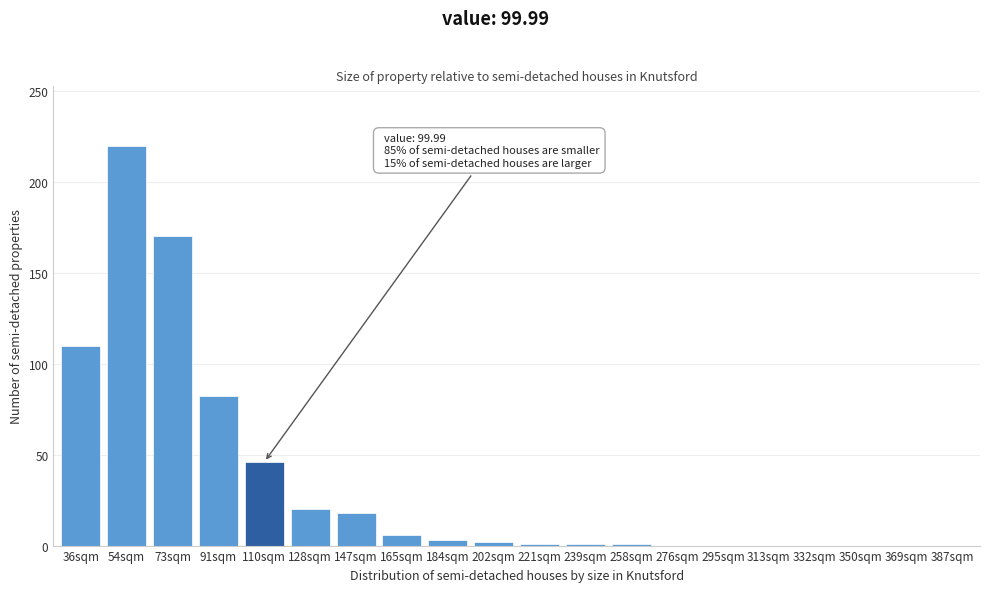

What is the sum of all values?

680